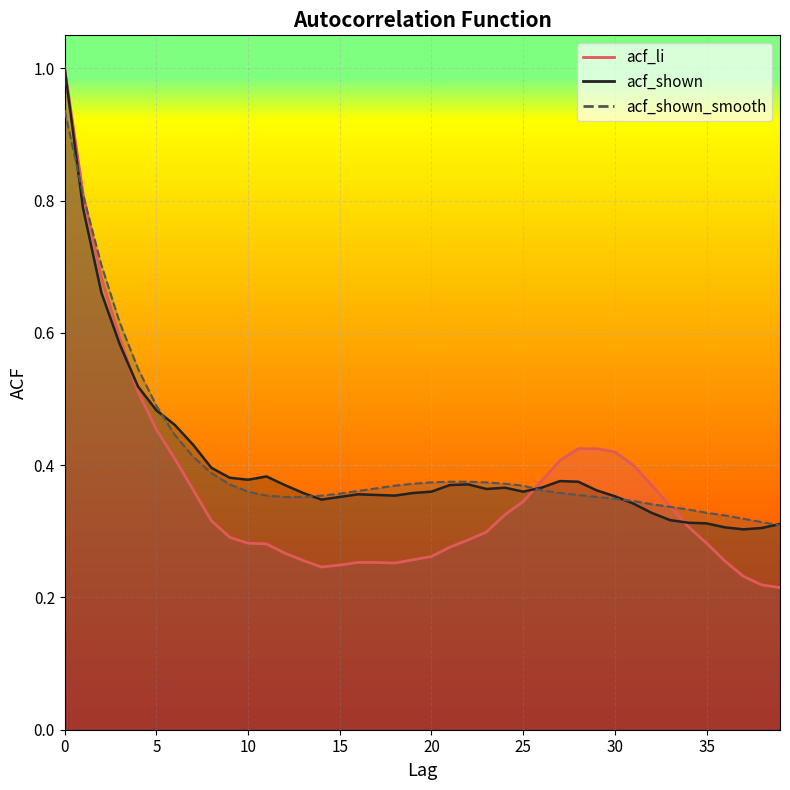

What is the average value of the acf_li series?

0.4